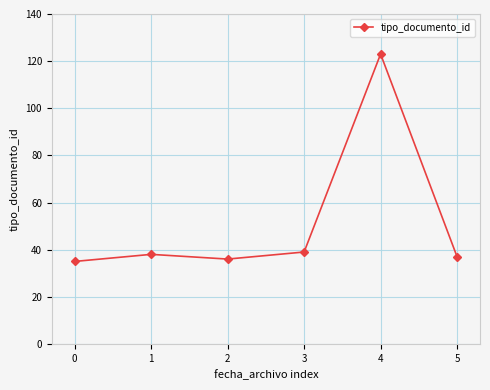

Where is the first local minimum?

2